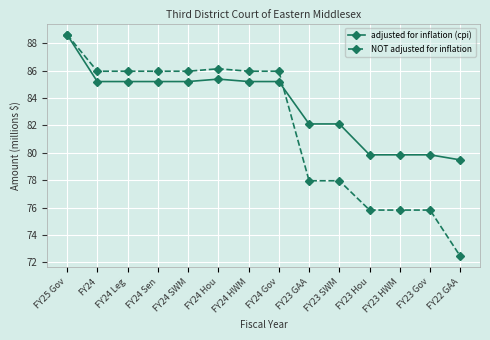

Reading left to right, list all the values displayed in this chart.

adjusted for inflation (cpi): 88.6	85.2	85.2	85.2	85.2	85.4	85.2	85.2	82.1	82.1	79.9	79.9	79.9	79.5
NOT adjusted for inflation: 88.6	86.0	86.0	86.0	86.0	86.1	86.0	86.0	78.0	78.0	75.8	75.8	75.8	72.4